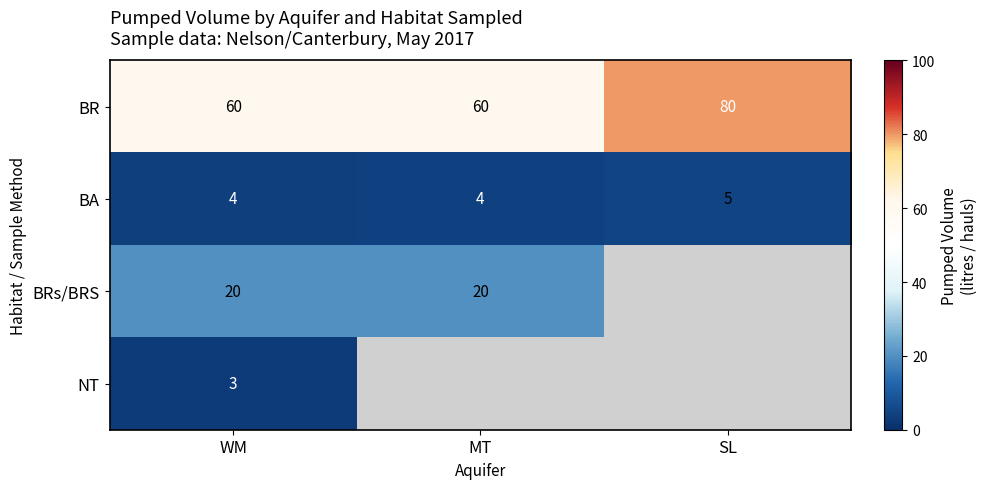

At which label does BA reach its peak?

SL